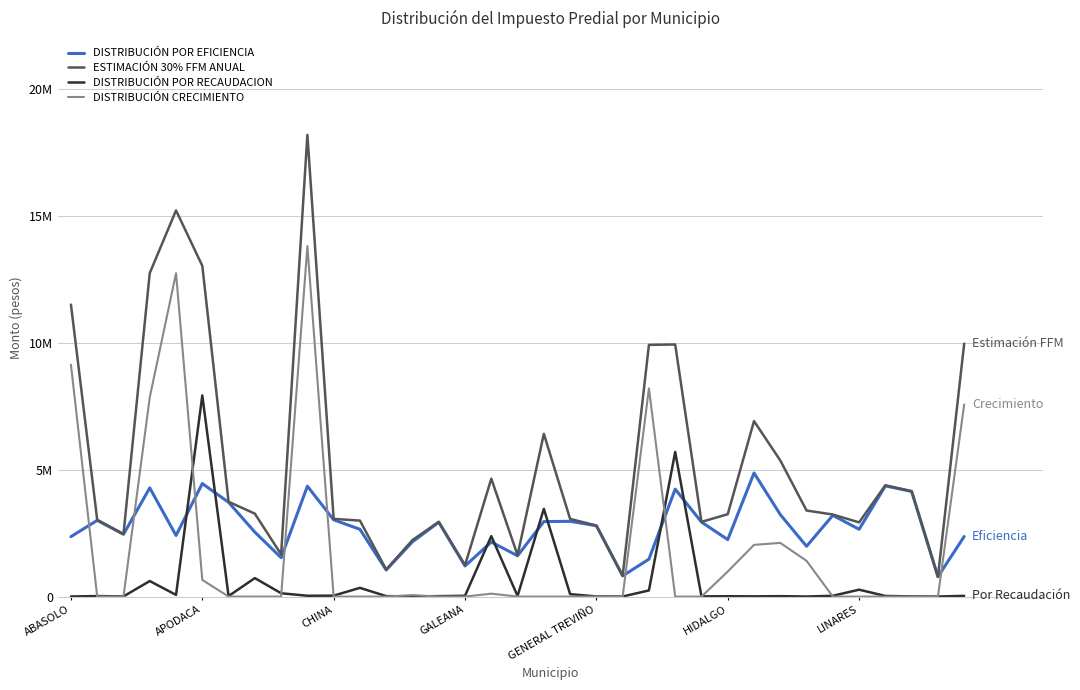

What is the average value of the DISTRIBUCIÓN CRECIMIENTO series?

1904545.1